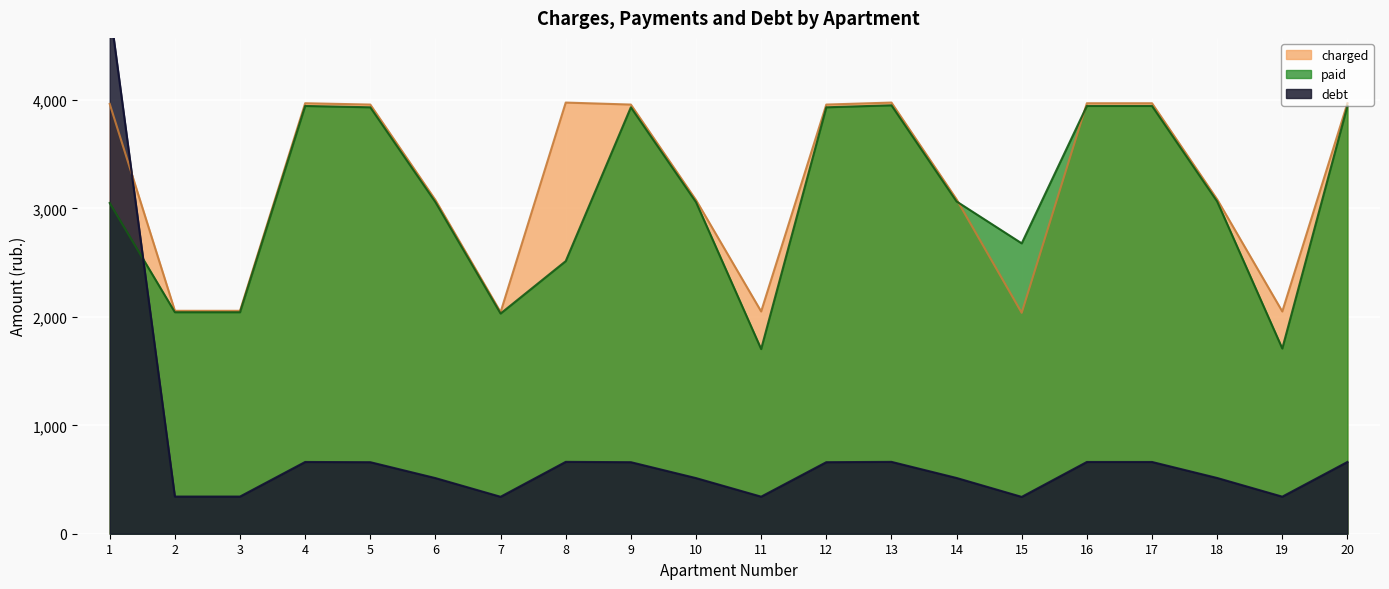

List the labels in order of debt value, smallest first.

15, 7, 11, 19, 2, 3, 6, 10, 14, 18, 5, 9, 12, 4, 16, 17, 20, 8, 13, 1